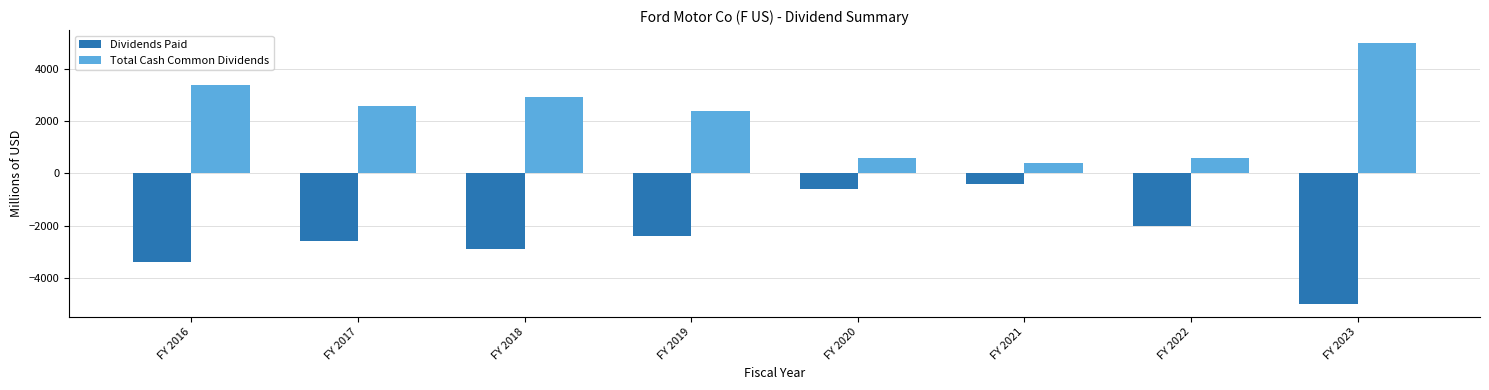

What is the spread (max minus min) of values at FY 2023?

9992.5